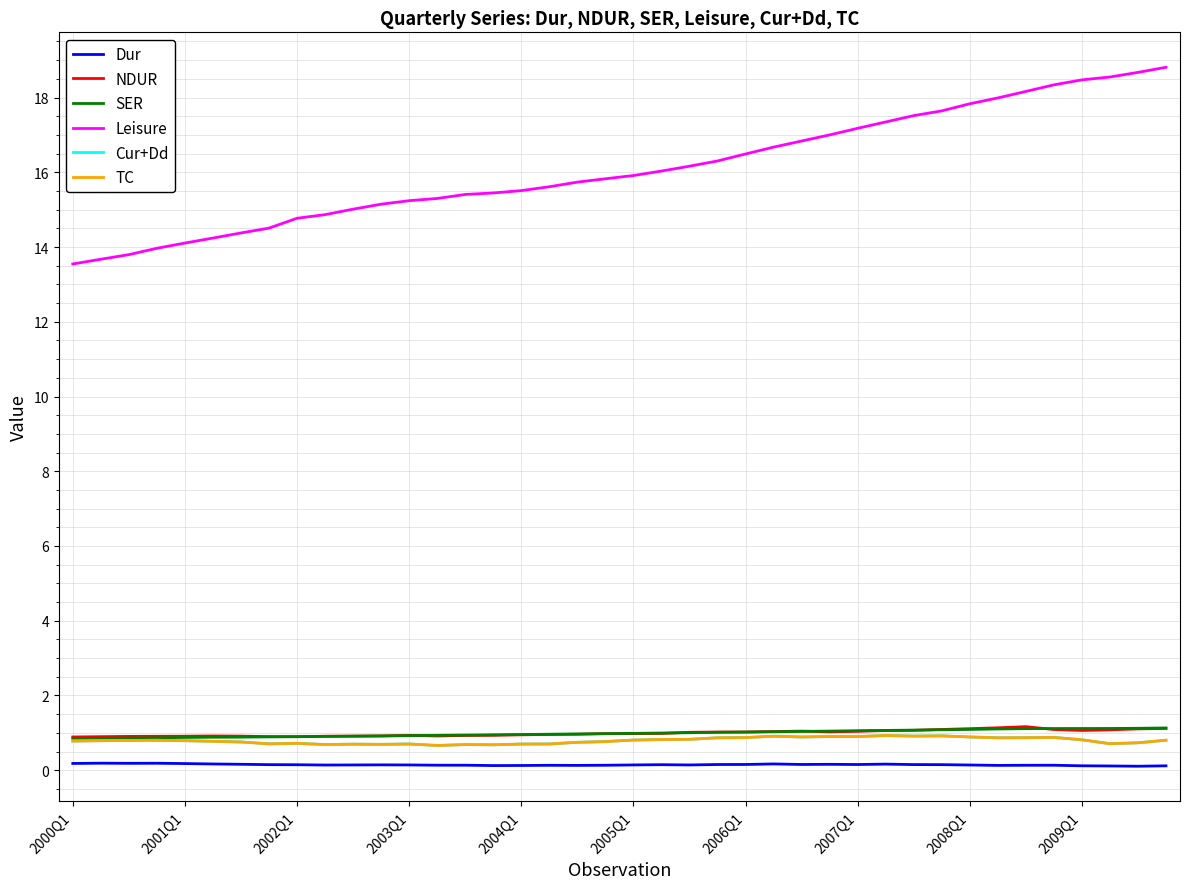

Does the chart have visible grid lines?

Yes